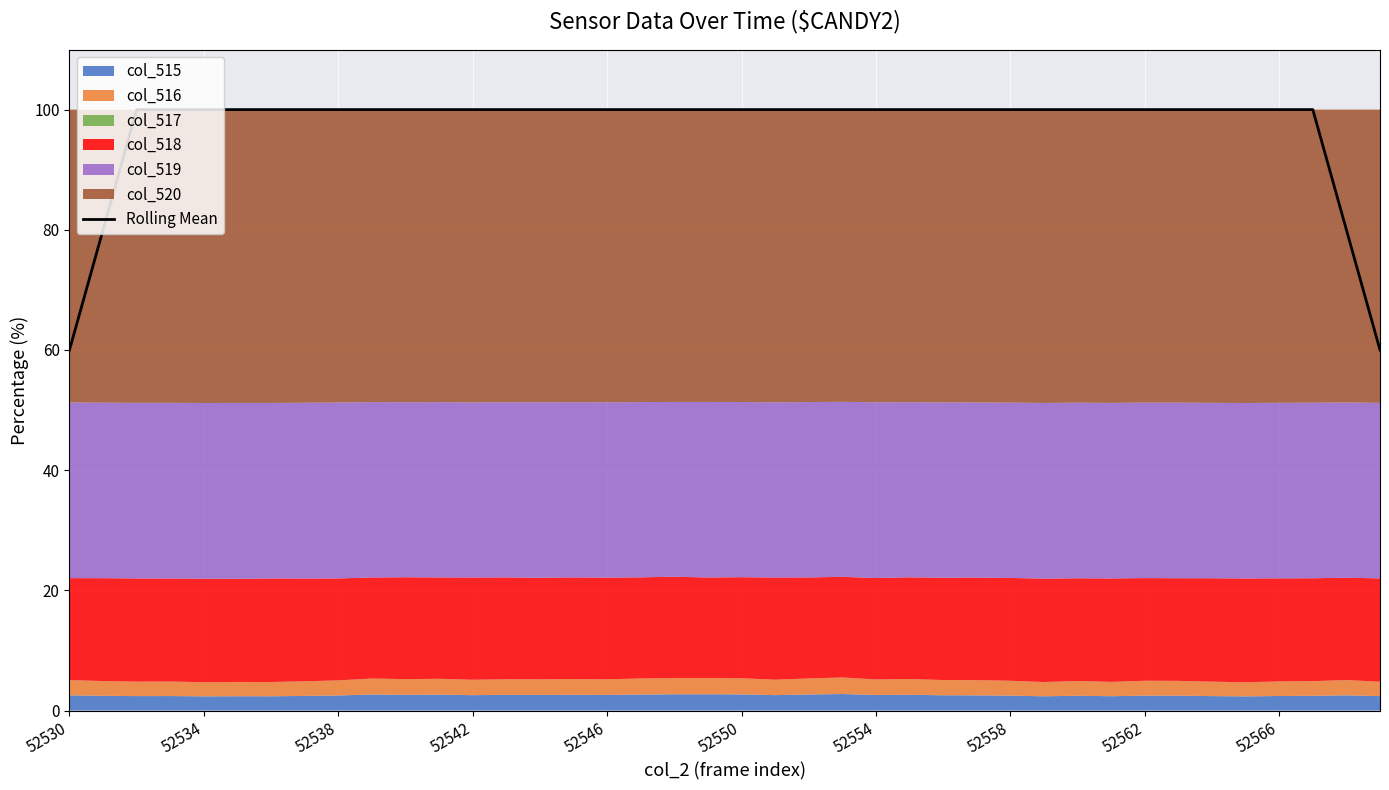

Reading right to left, list all the values displayed in this chart.

60	80	100	100	100	100	100	100	100	100	100	100	100	100	100	100	100	100	100	100	100	100	100	100	100	100	100	100	100	100	100	100	100	100	100	100	100	100	80	60